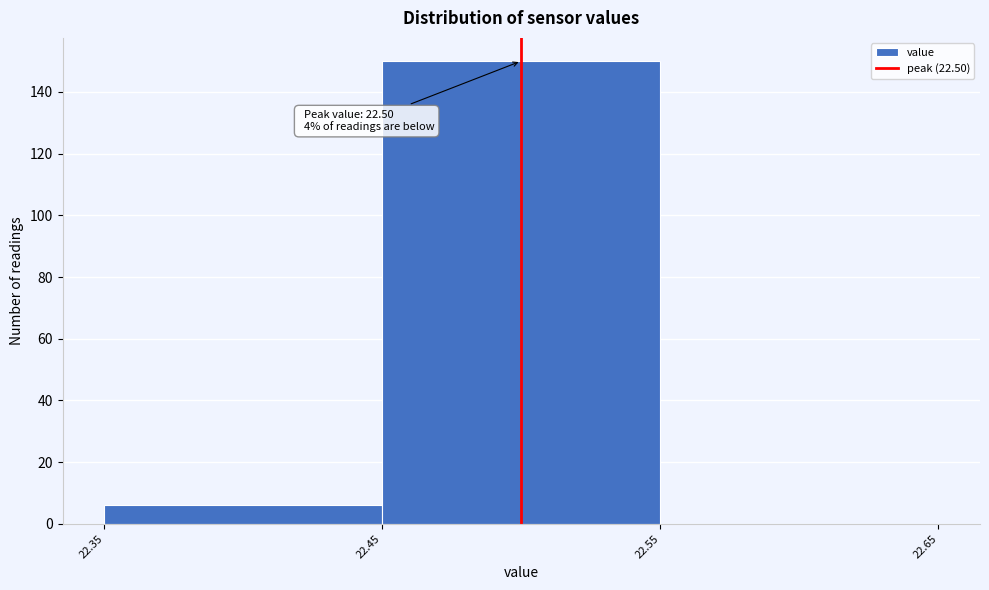

Over which range of the x-axis is the bar tallest?

22.45 to 22.55